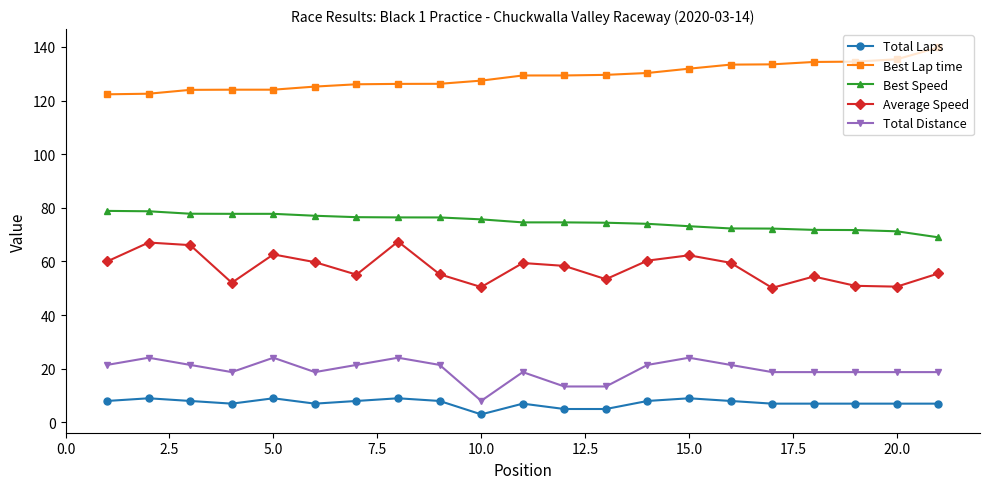

List the series in order of their peak value, highest first.

Best Lap time, Best Speed, Average Speed, Total Distance, Total Laps